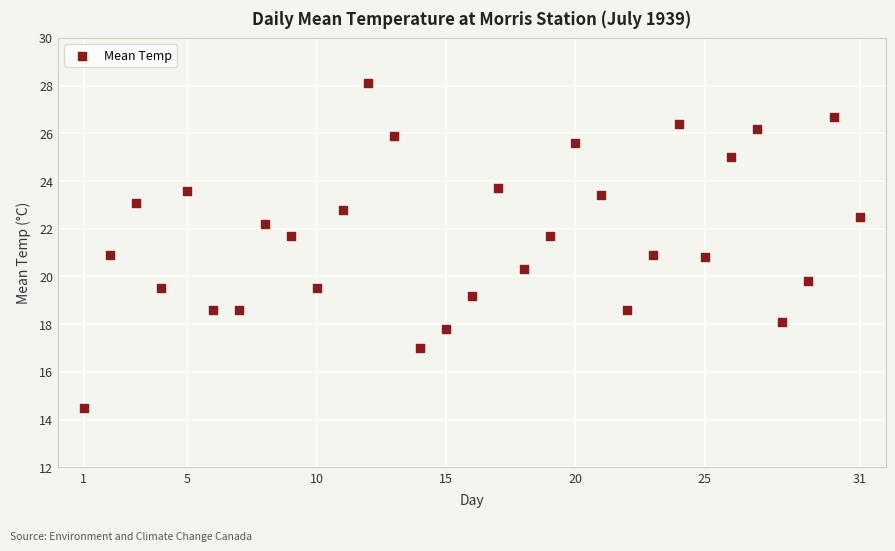

What is the range of Y values (max minus min)?

13.6